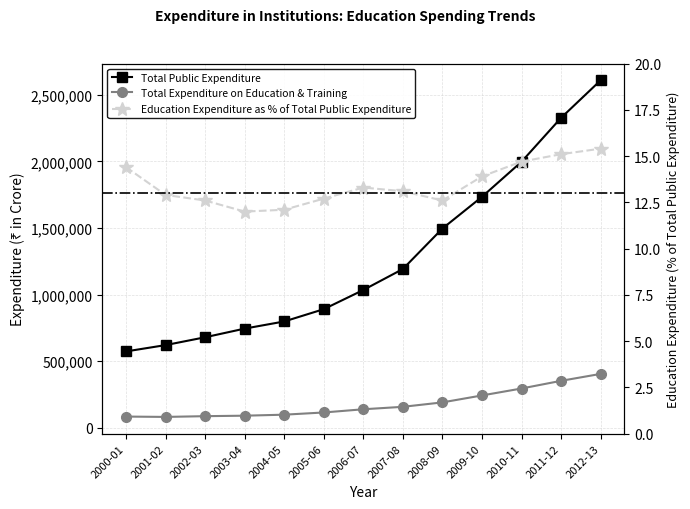

Which series has the widest spread of values?

Total Public Expenditure